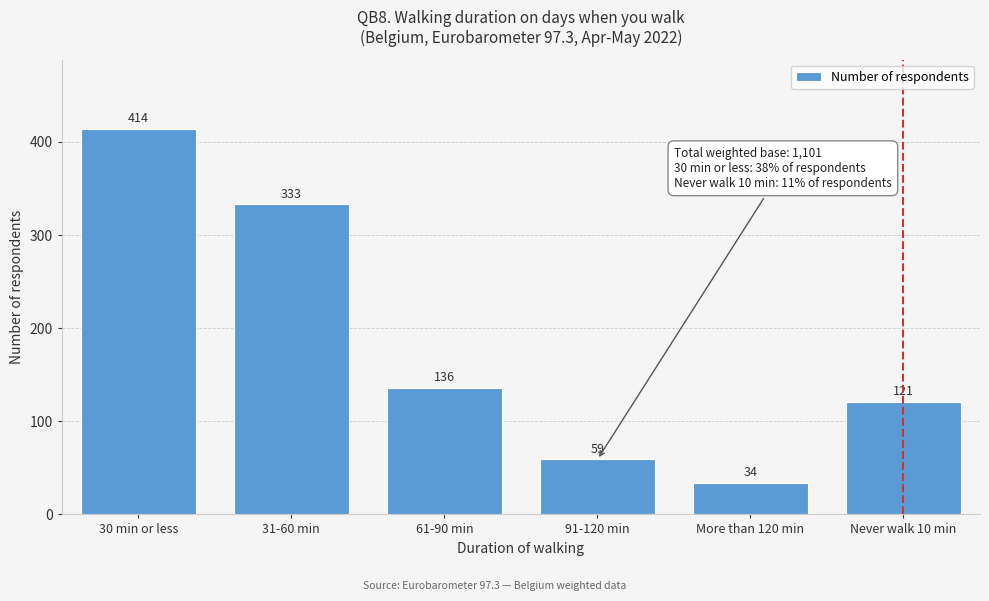

Reading left to right, transcribe all the data shown in this chart.

414	333	136	59	34	121